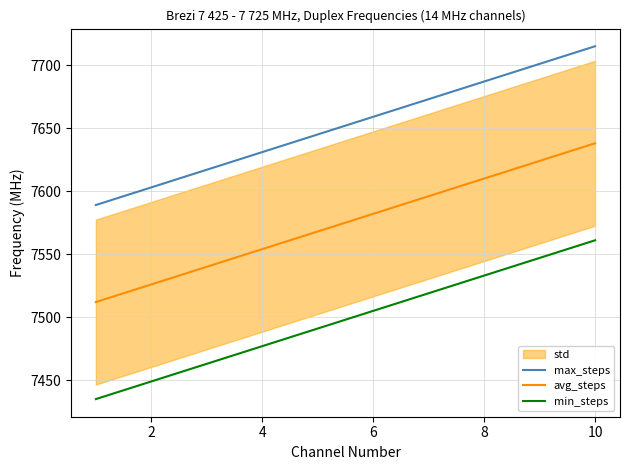

The value of min_steps at 6 is 7505. True or false?

True